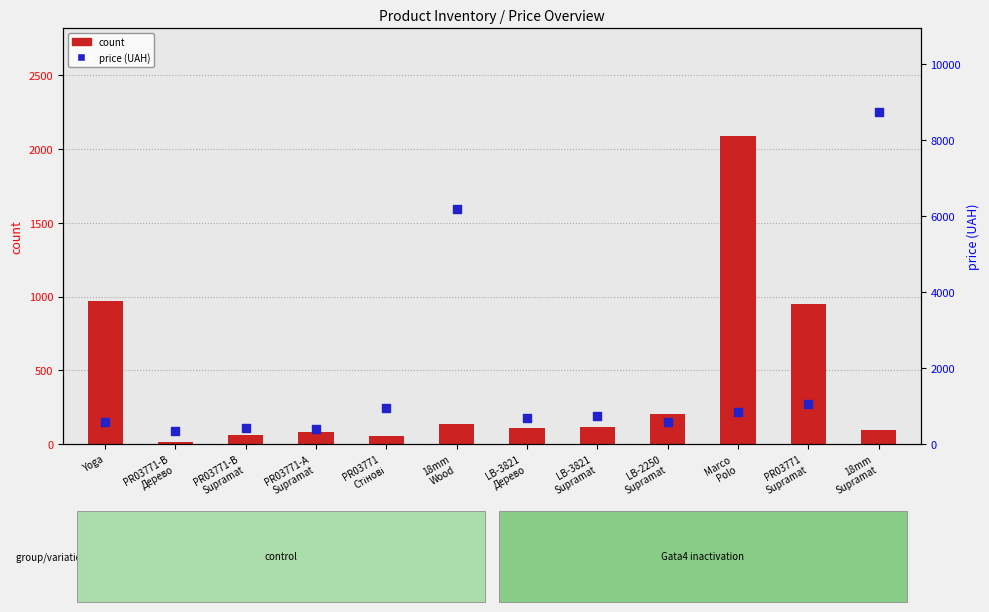

Is the value of count at PR03771
Стінові greater than the value of price (UAH) at 18mm
Wood?

No